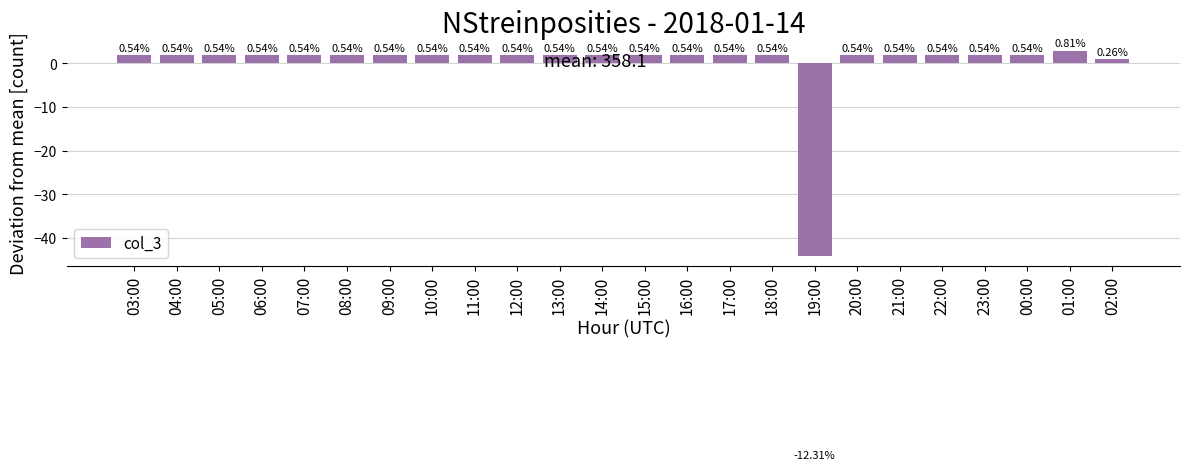

What is the value of the 13th bar from the left?

1.9